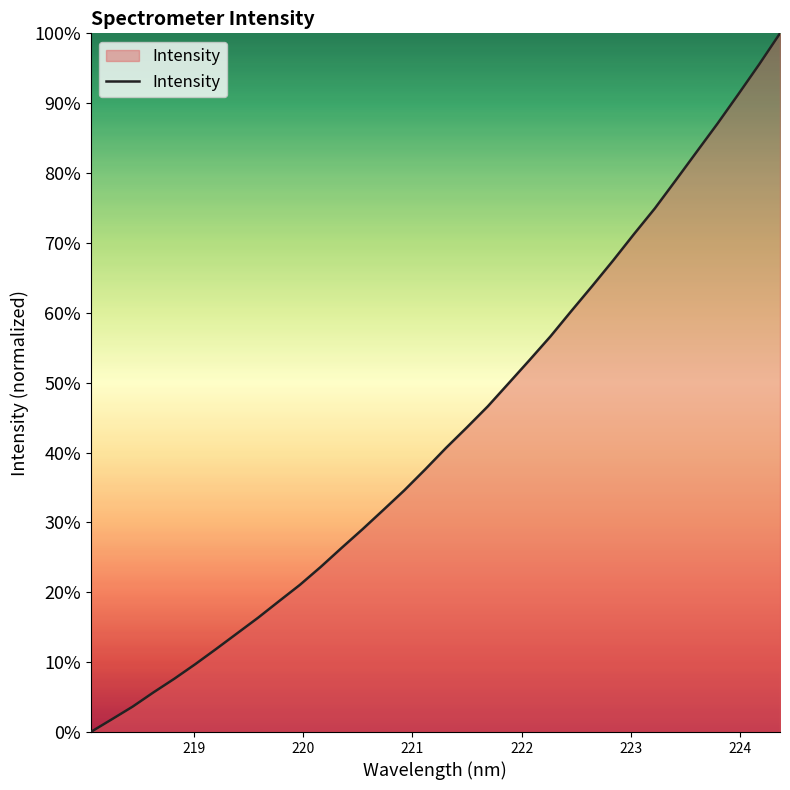

What is the greatest value displayed?

100.0